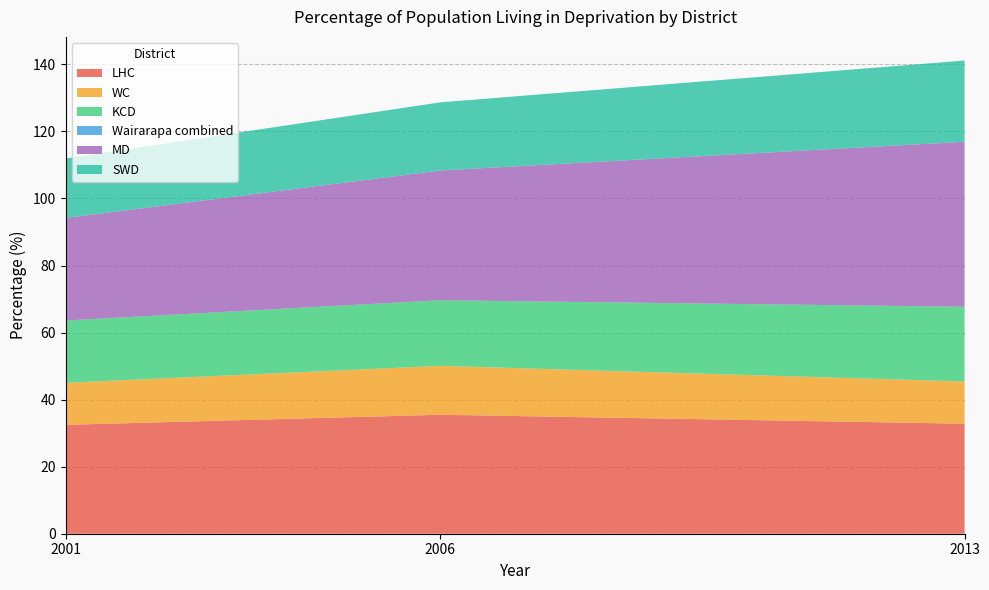

Reading right to left, extract all data points from this chart.

LHC: 2013=32.8	2006=35.5	2001=32.5
WC: 2013=12.6	2006=14.6	2001=12.5
KCD: 2013=22.3	2006=19.6	2001=18.6
Wairarapa combined: 2013=0.0	2006=0.0	2001=0.0
MD: 2013=49.2	2006=38.7	2001=30.6
SWD: 2013=24.2	2006=20.3	2001=17.7